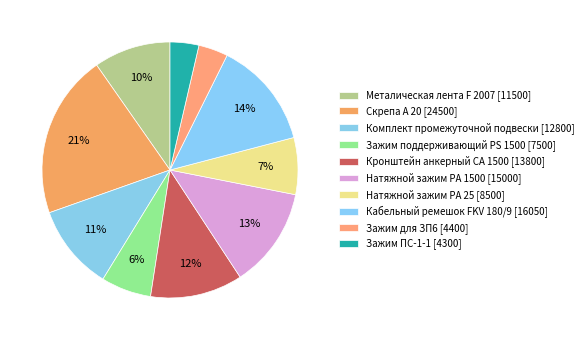

Is there a majority slice in this chart?

No